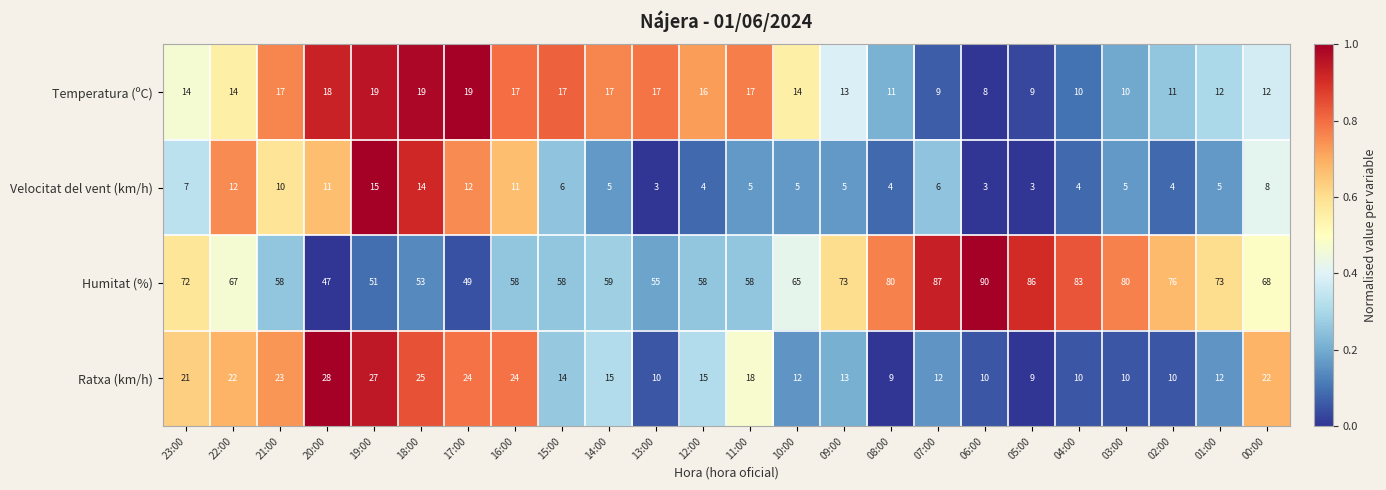

What is the total value across all series at 17:00?

104